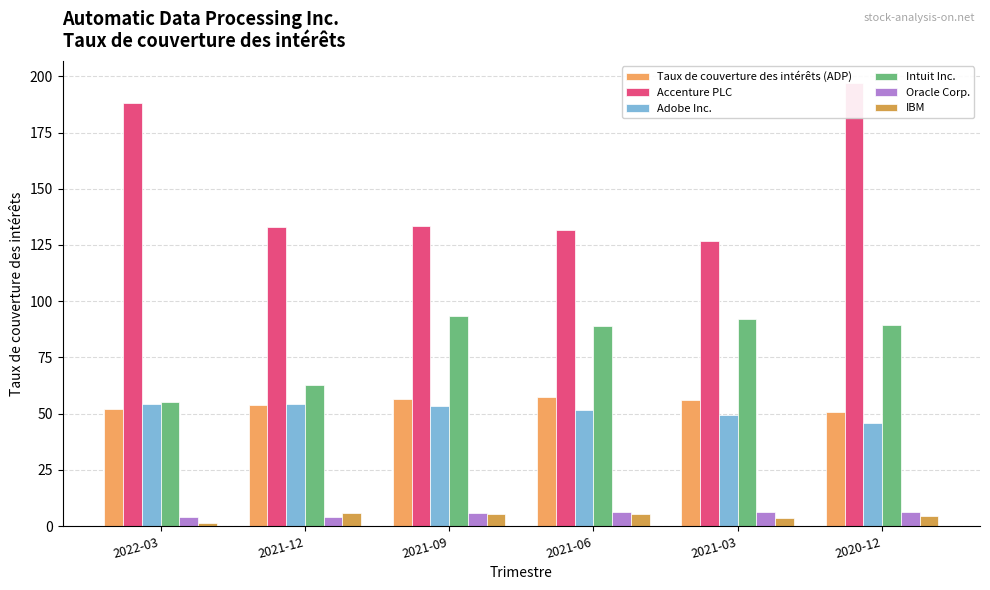

What is the difference between the Adobe Inc. values at 2021-06 and 2021-09?

1.9